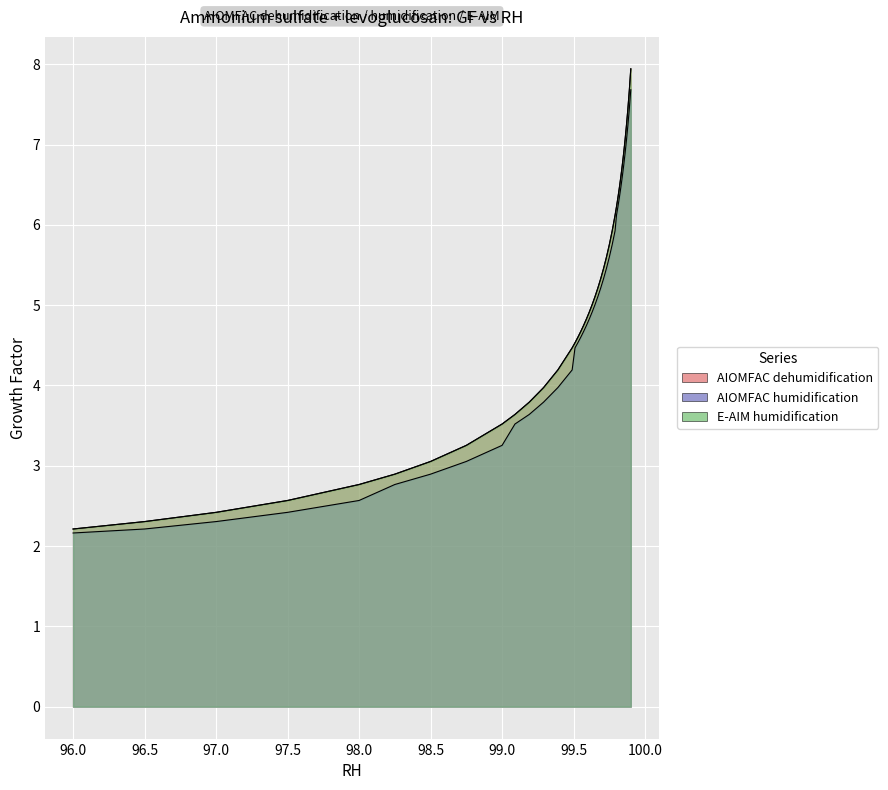

True or false: AIOMFAC dehumidification and E-AIM humidification cross at least once.

False